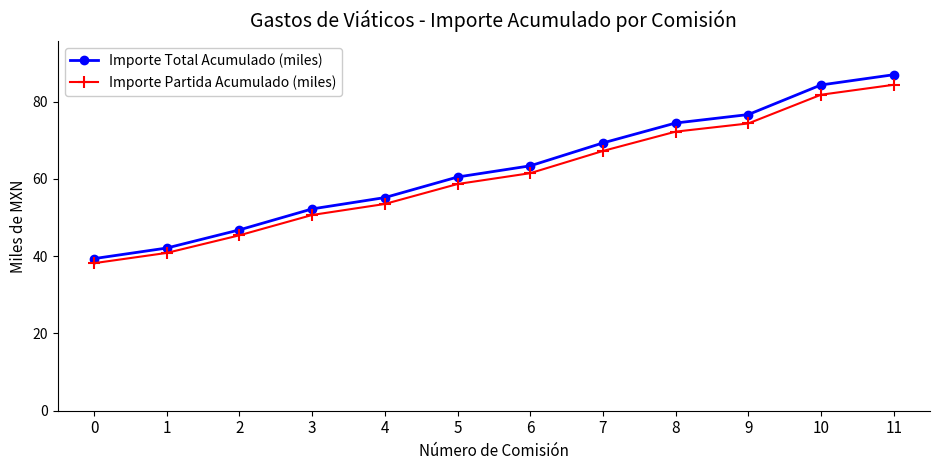

Where is Importe Total Acumulado (miles) nearest to the value 63?

6